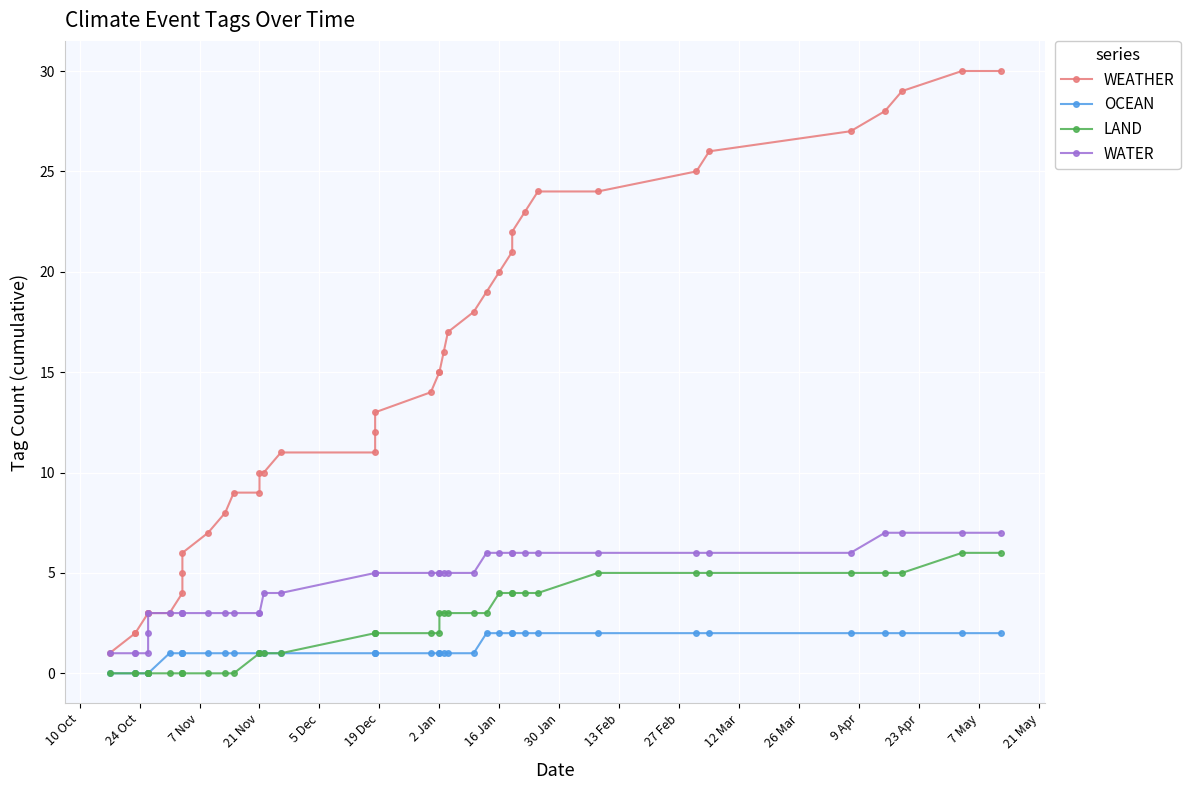

What is the sum of all OCEAN values?

48